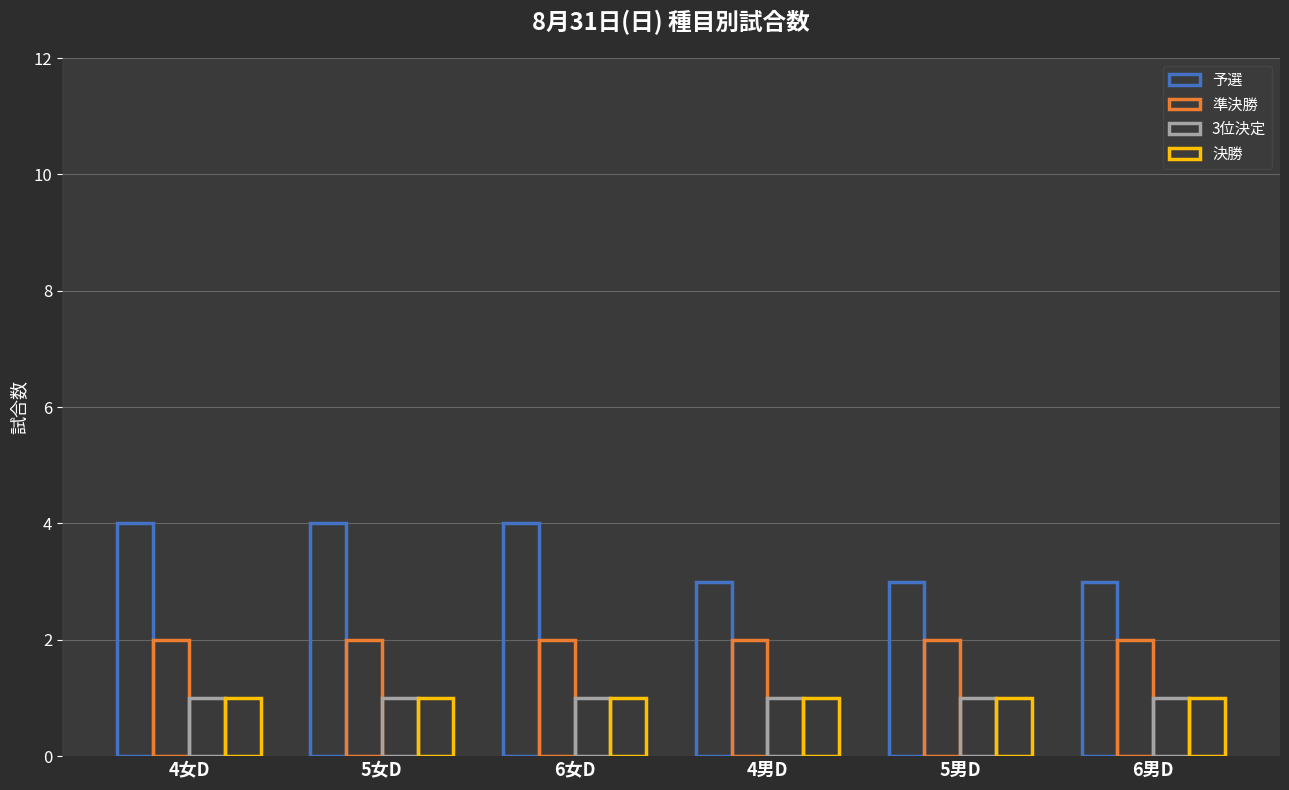

List the series in order of their peak value, highest first.

予選, 準決勝, 3位決定, 決勝